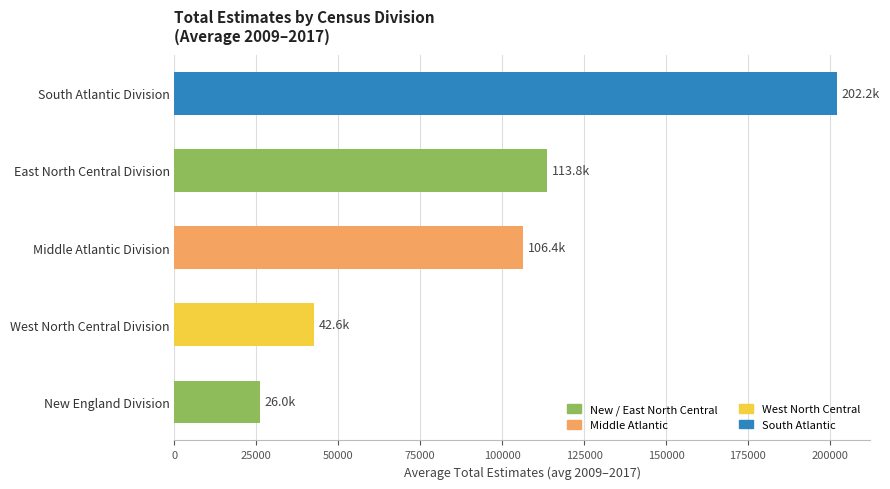

What is the difference between the maximum and minimum values?

176114